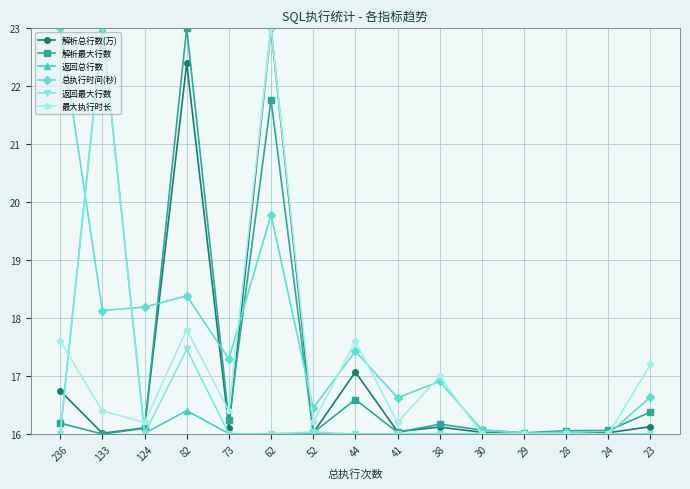

Count the number of categories in the chart.

15